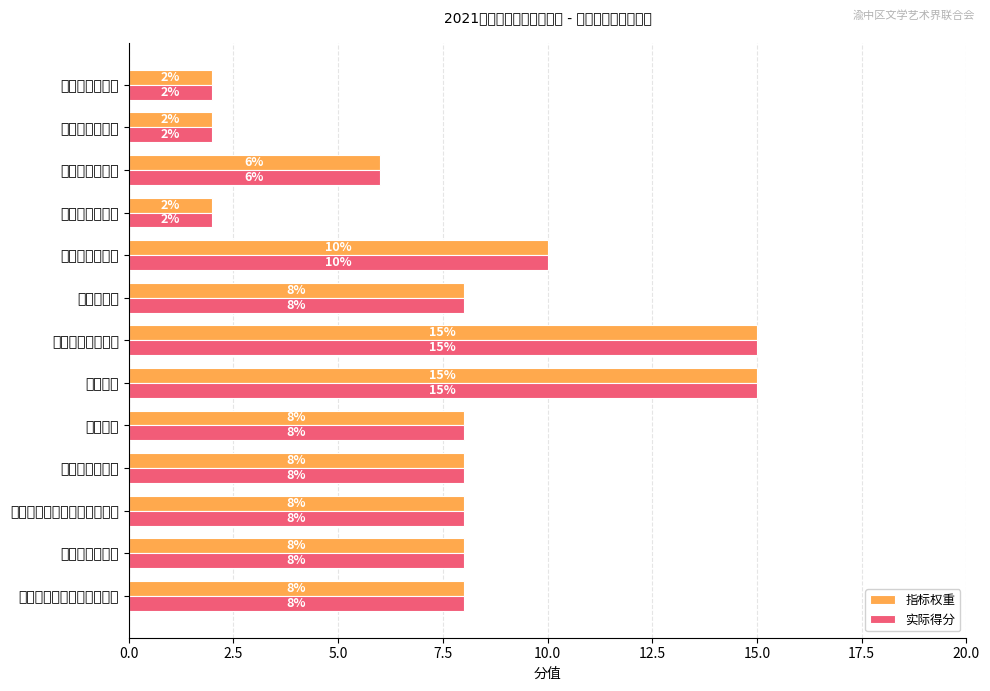

How many values in the 指标权重 series are below 8?

4